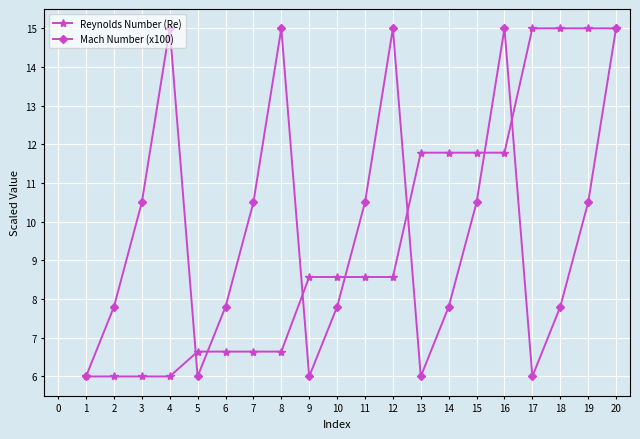

How many lines are shown in the chart?

2